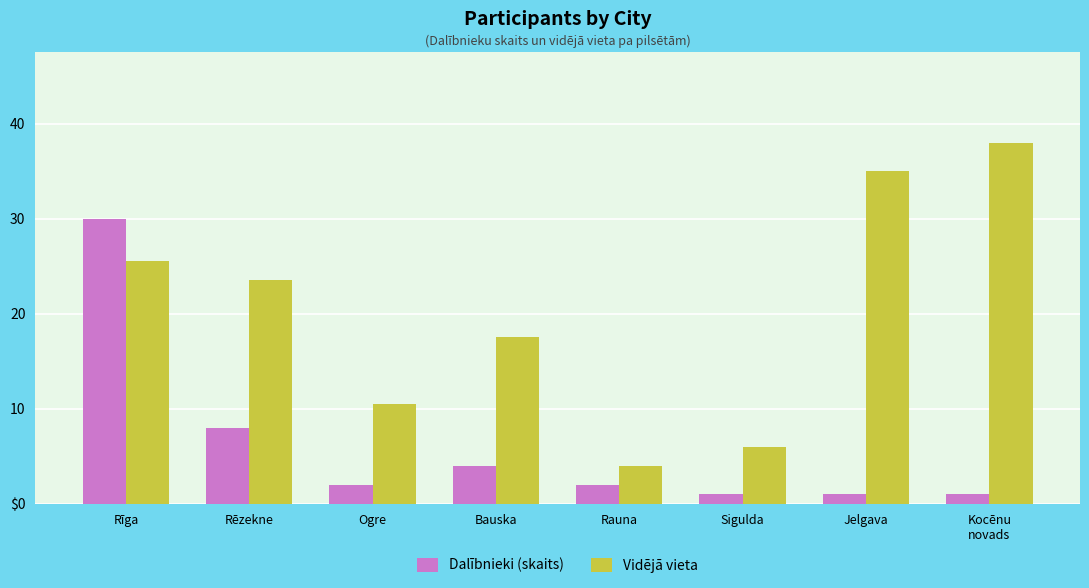

What is the label of the 4th bar from the right?

Rauna